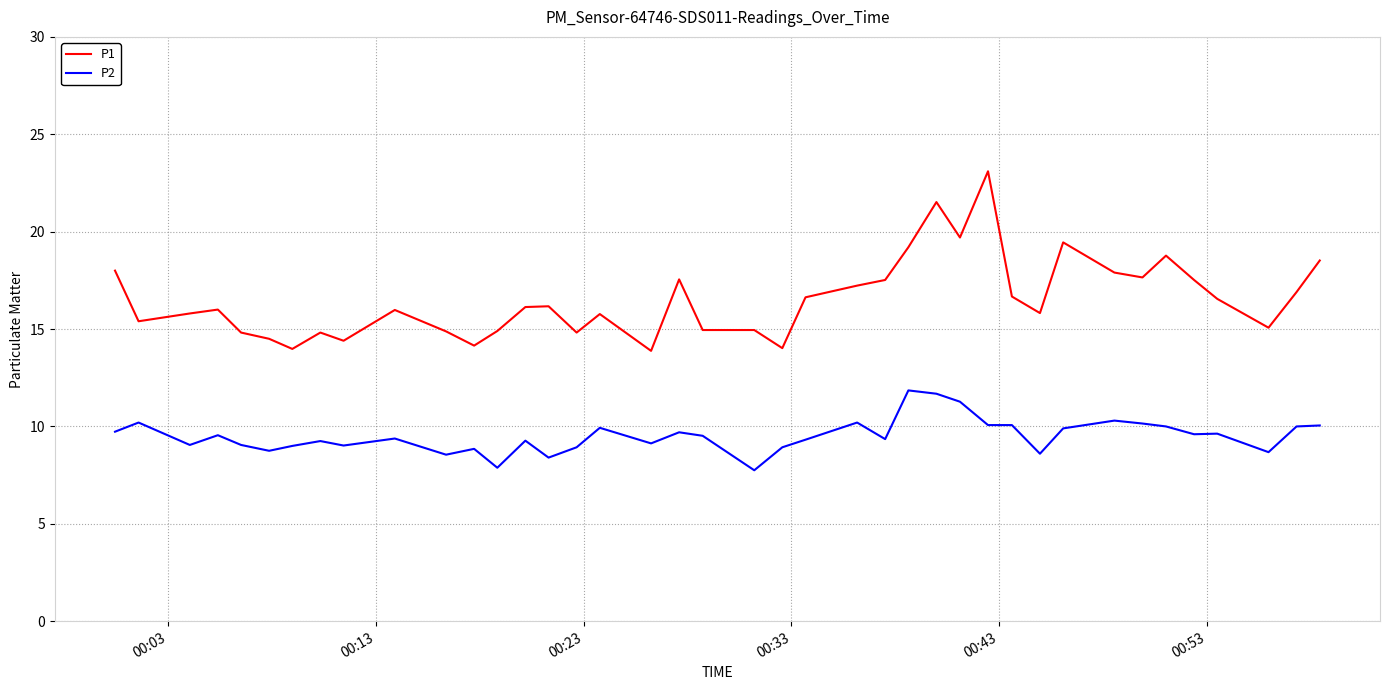

Which series has the widest spread of values?

P1